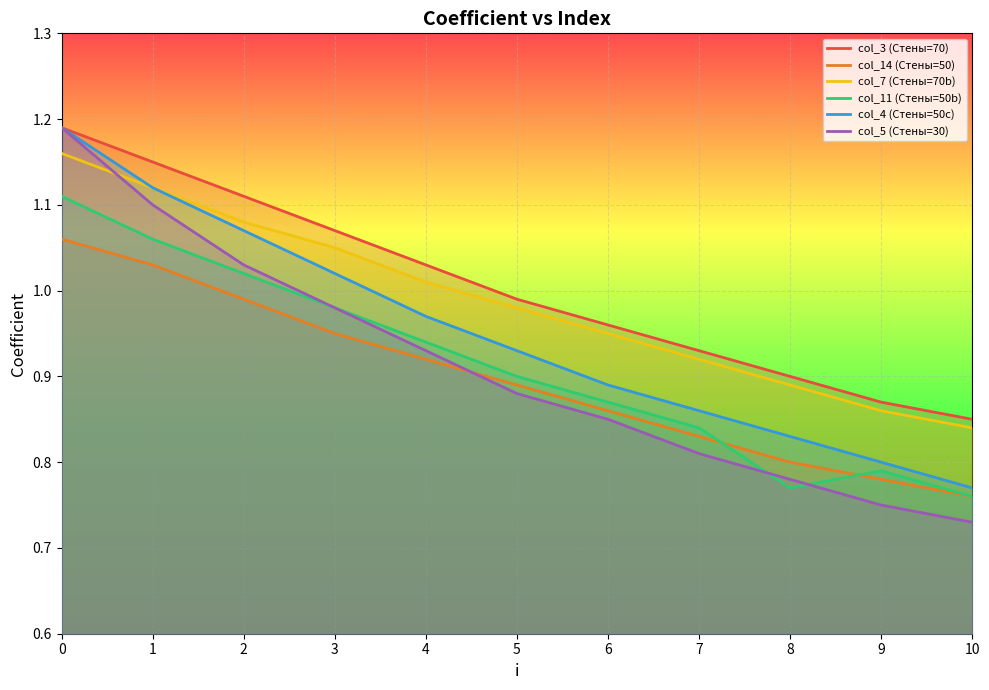

Rank the categories by col_5 (Стены=30) value from lowest to highest.

10, 9, 8, 7, 6, 5, 4, 3, 2, 1, 0